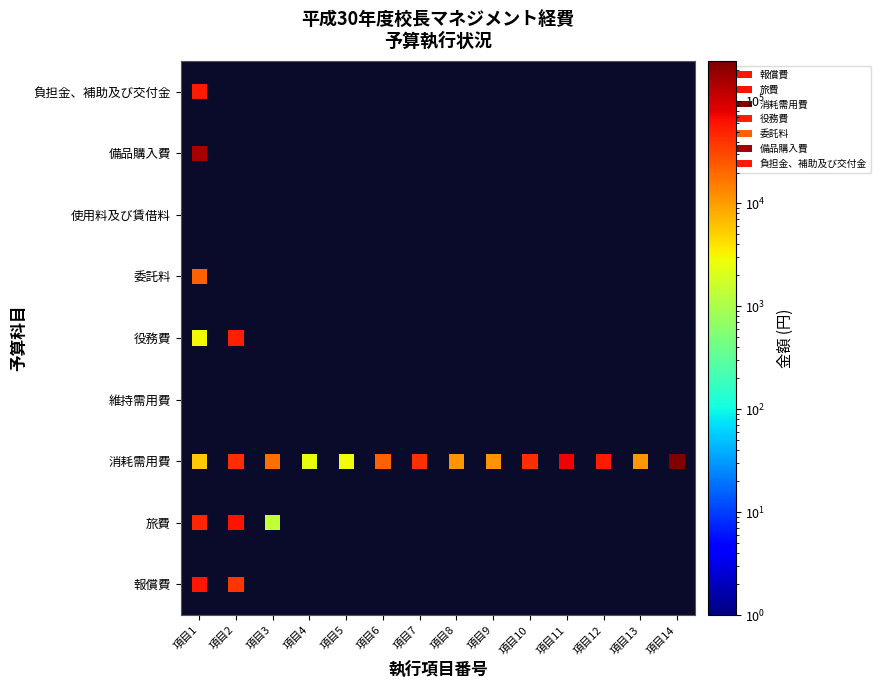

Rank the series at 項目9 from lowest to highest value.

報償費, 旅費, 維持需用費, 役務費, 委託料, 使用料及び賃借料, 備品購入費, 負担金、補助及び交付金, 消耗需用費